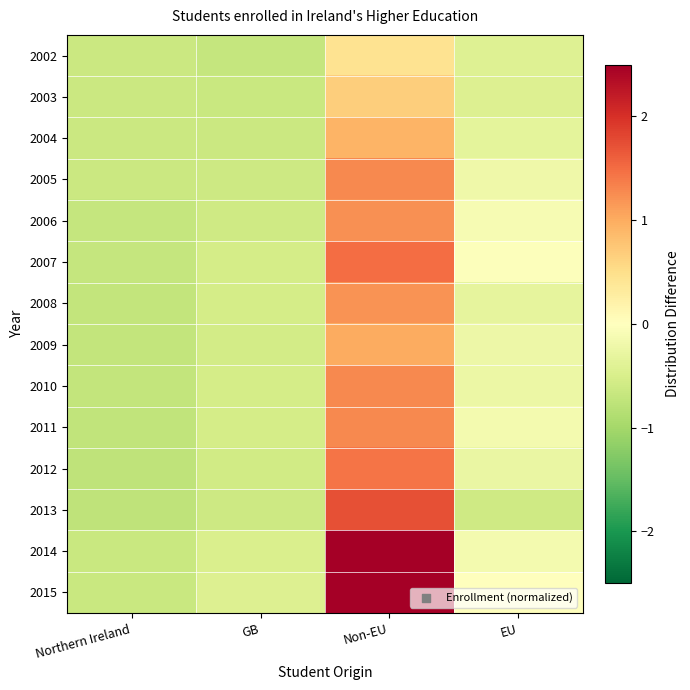

Which has a higher value, GB or Northern Ireland?

Northern Ireland